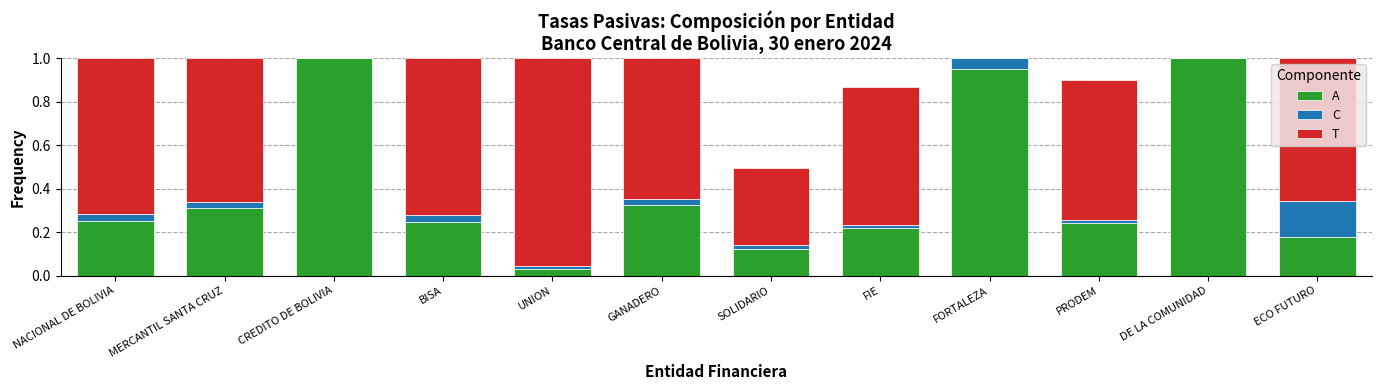

What is the sum of all A values?

4.9